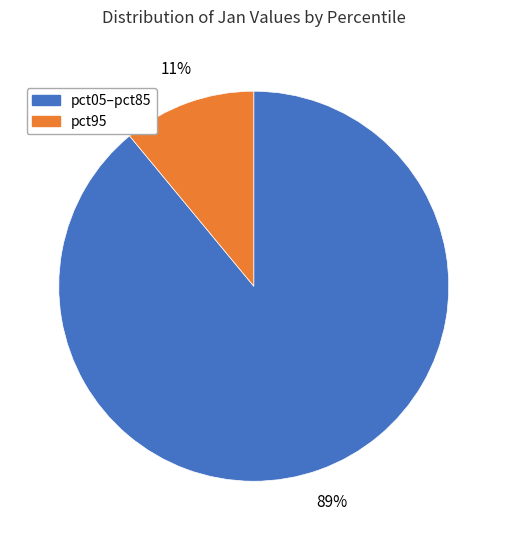

How many segments does this pie chart have?

2